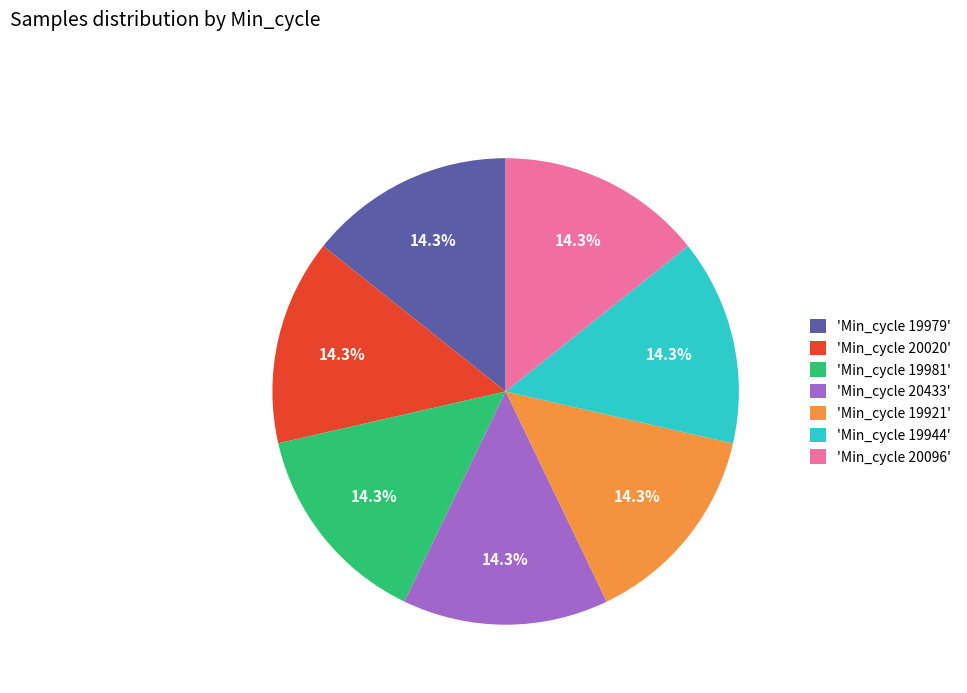

Combined, do 'Min_cycle 19921' and 'Min_cycle 20020' account for over 50%?

No